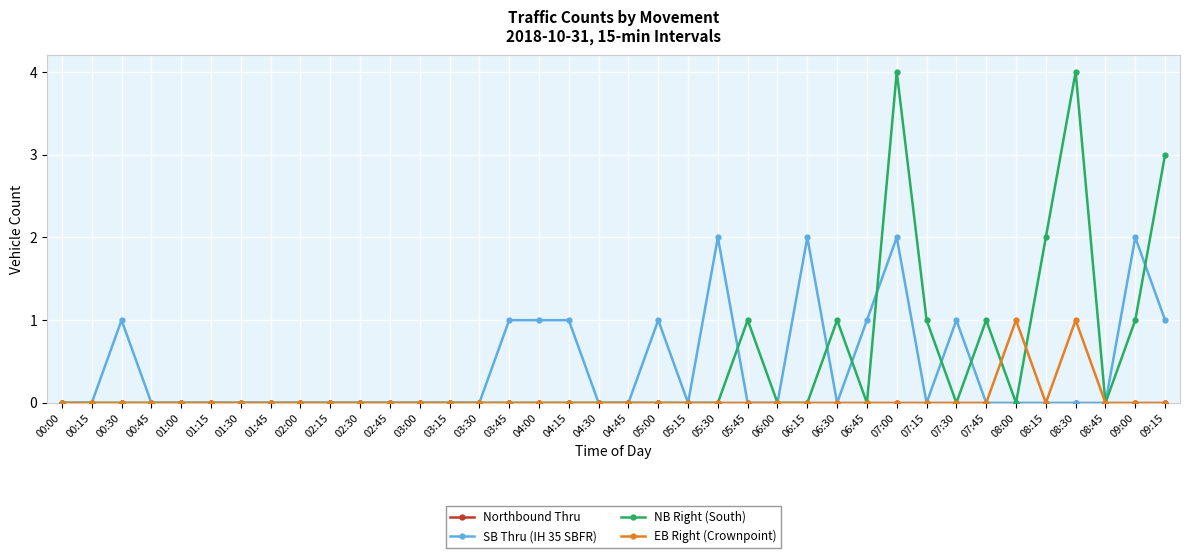

Where is the first local maximum for SB Thru (IH 35 SBFR)?

00:30